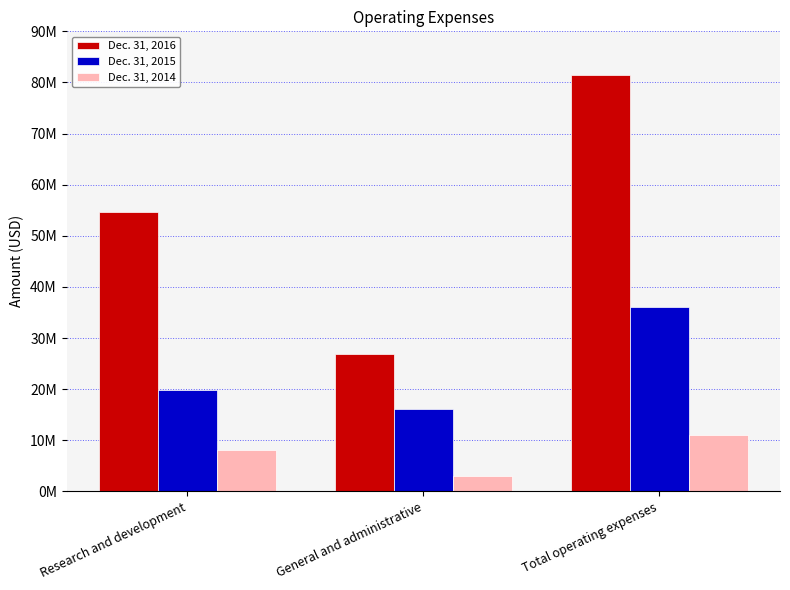

The Dec. 31, 2014 series shows 6888326 at Total operating expenses. True or false?

False